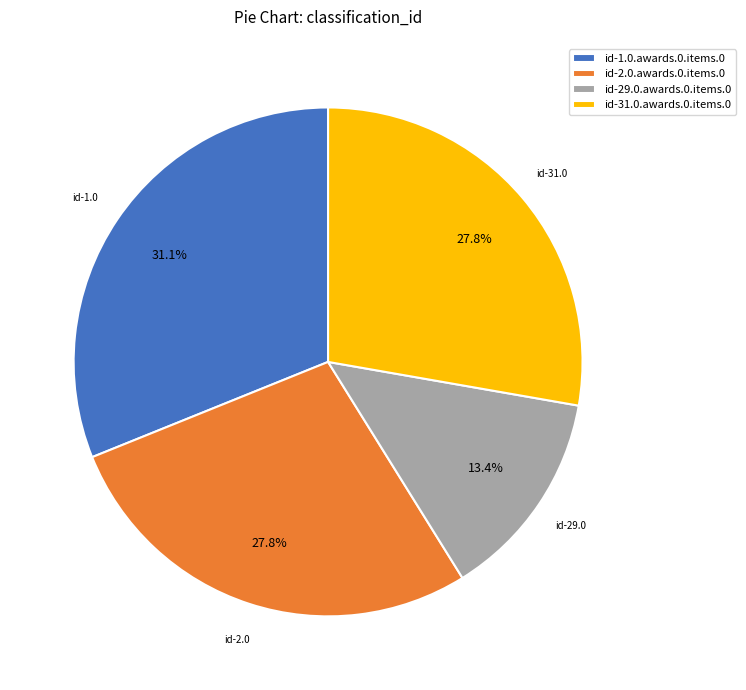

To the nearest percent, what is the combined percentage of id-29.0.awards.0.items.0 and id-31.0.awards.0.items.0?

41%